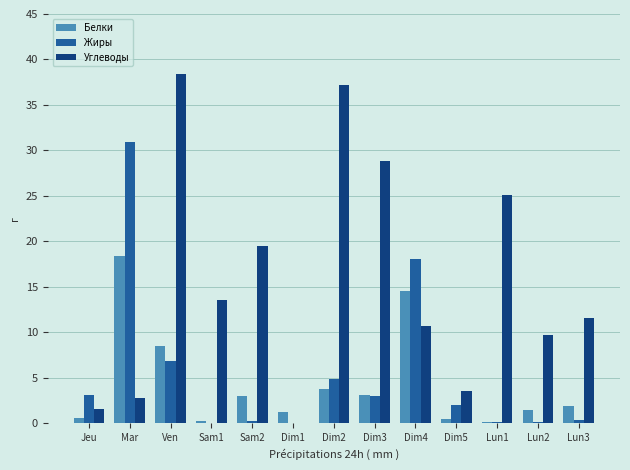

True or false: Углеводы has a value of 17.1 at Lun2.

False